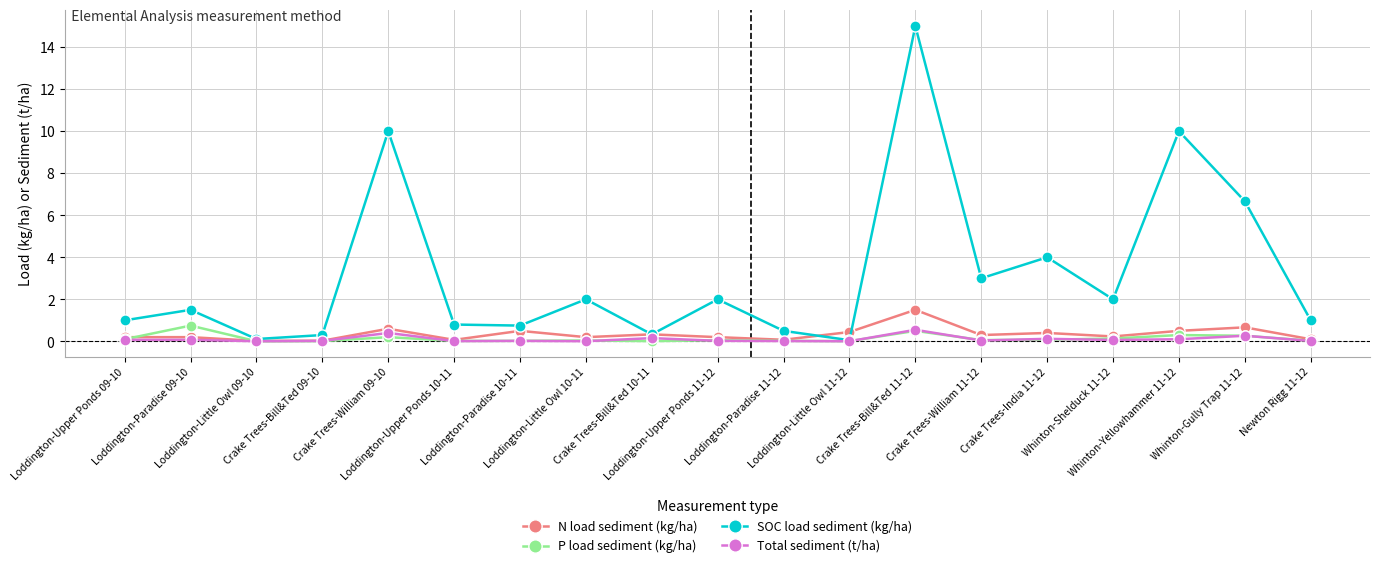

At how many categories does at least one series exceed 2?

6